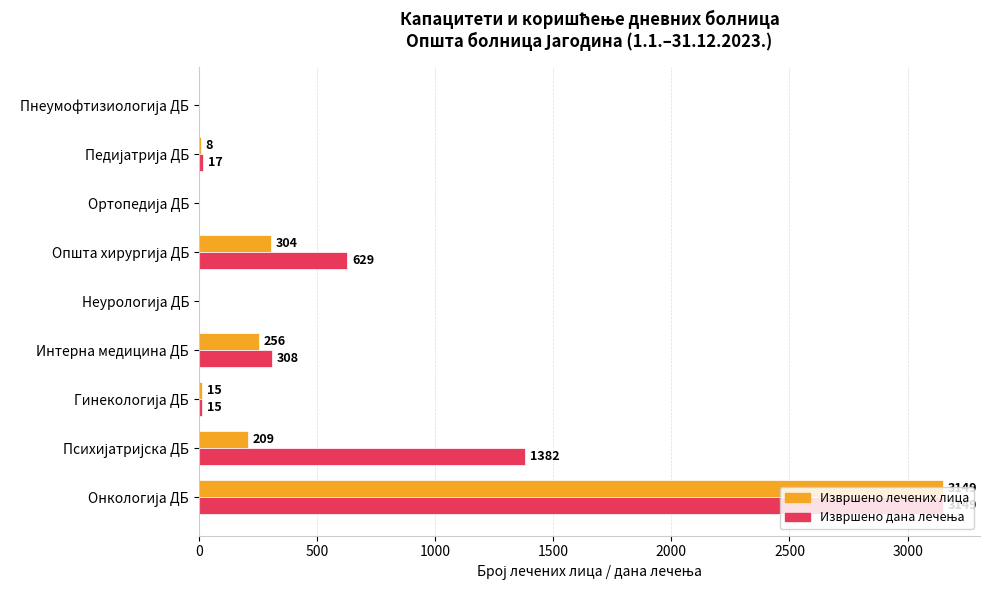

What is the greatest value displayed?

3149